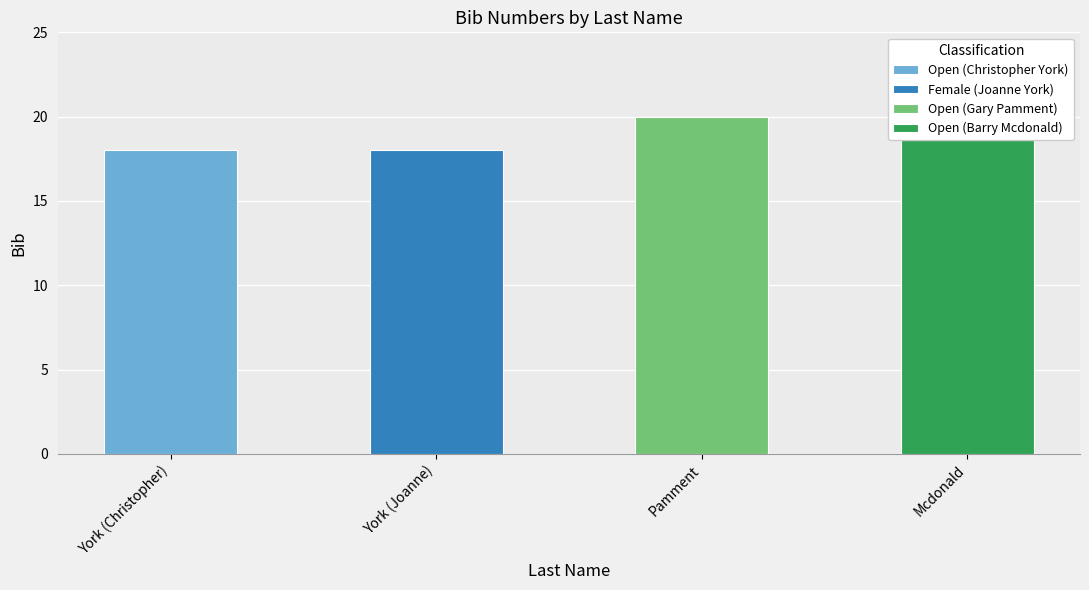

How many data points are less than 20?

2